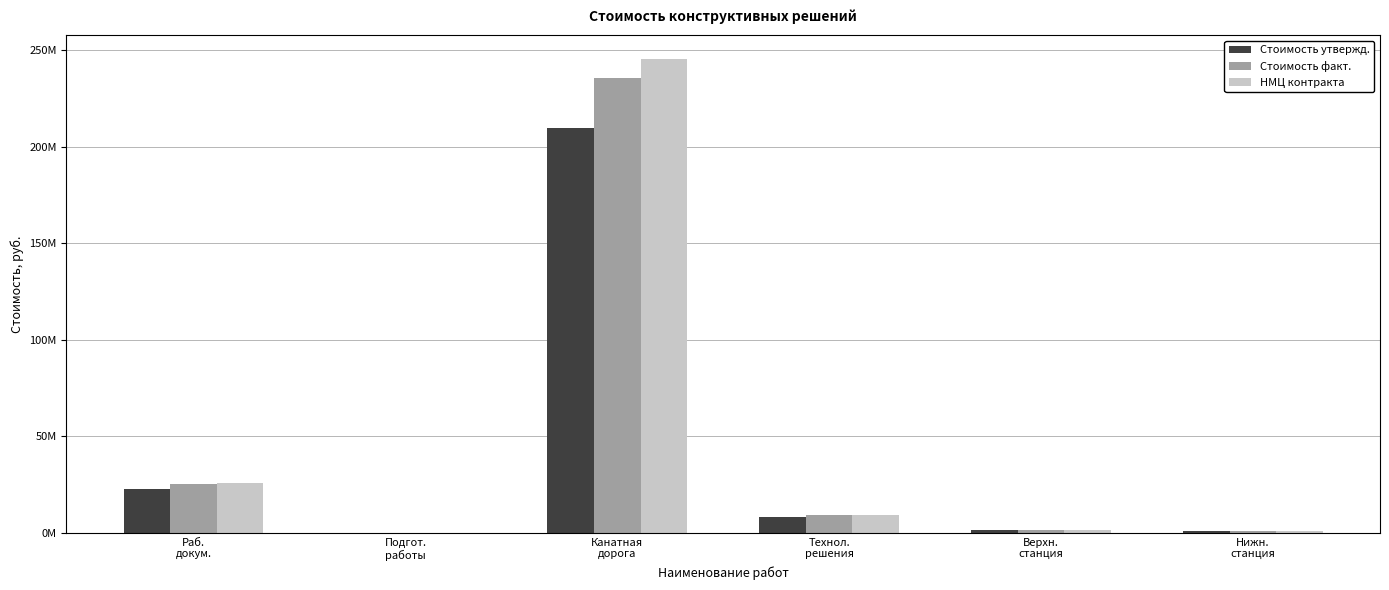

Reading right to left, what are all the values shown in this chart?

Стоимость утвержд.: 708276	1416535	8097318	209953785	69403	22702097
Стоимость факт.: 795394	1590769	9093288	235778097	77940	25494455
НМЦ контракта: 828801	1659172	9484373	245510425	80512	26080827